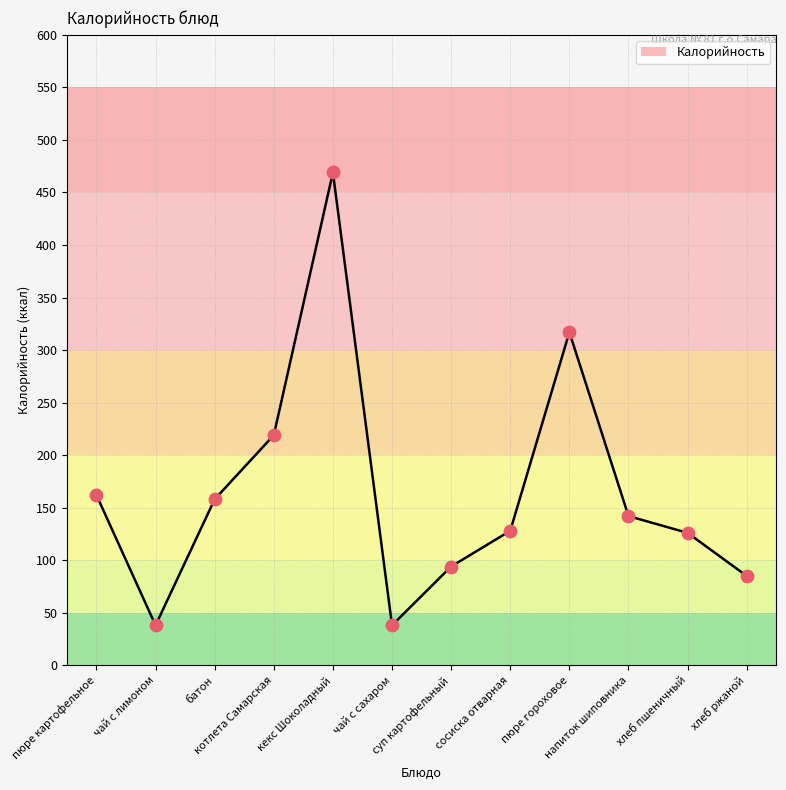

Between напиток шиповника and хлеб пшеничный, which is larger?

напиток шиповника